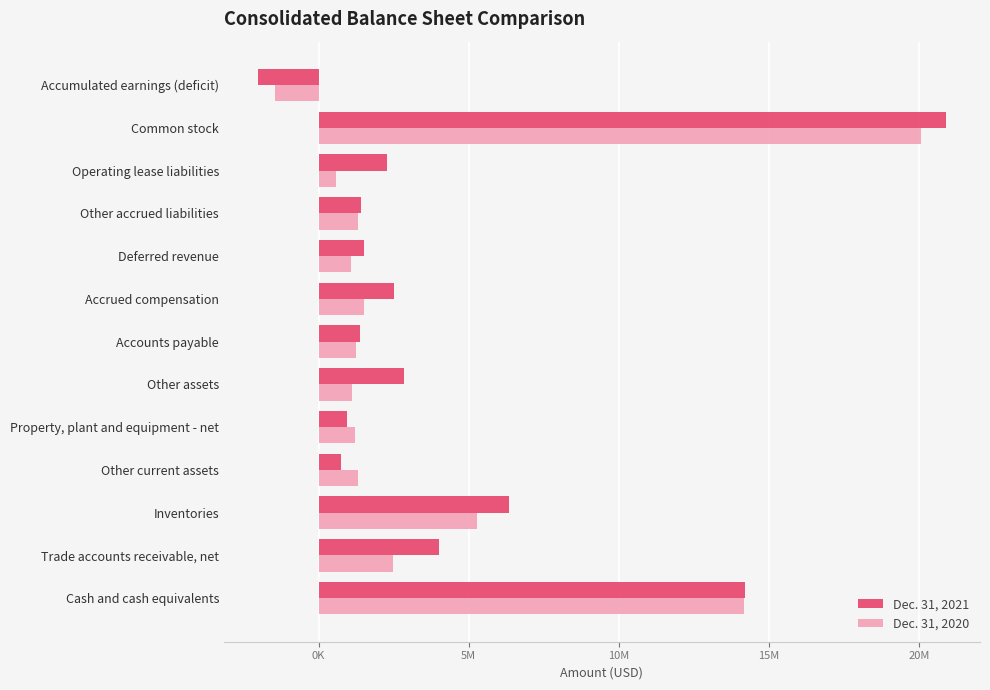

What are all the series names shown in the legend?

Dec. 31, 2021, Dec. 31, 2020